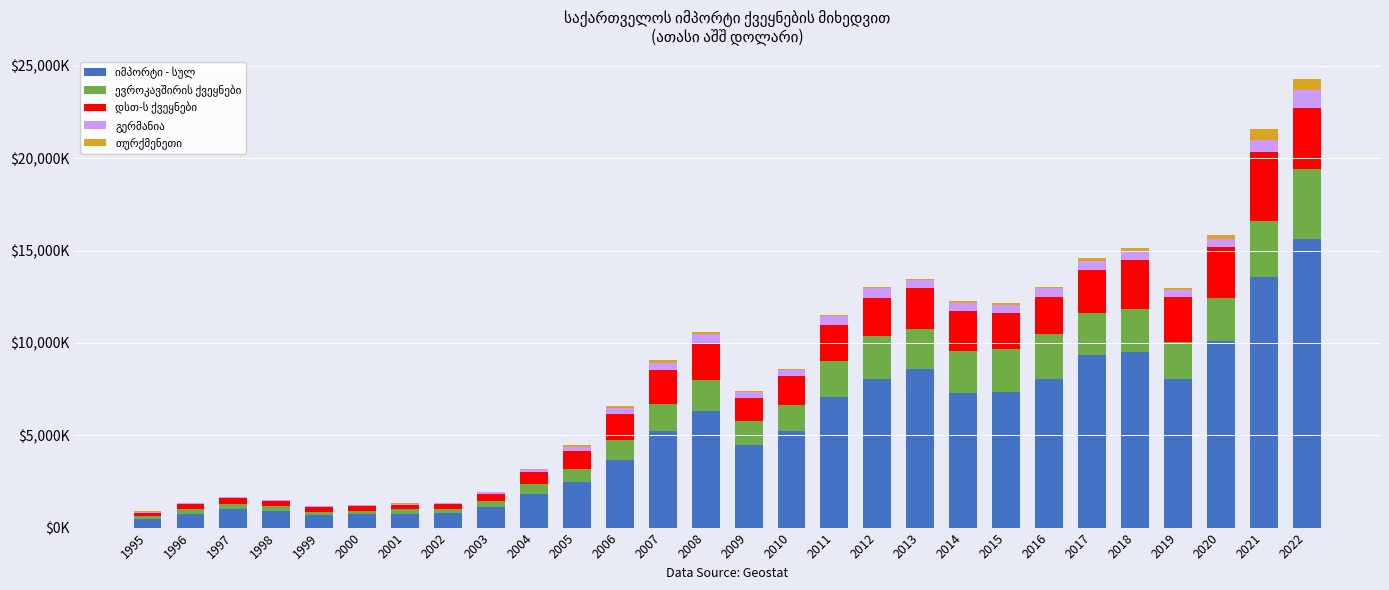

Does the chart contain any negative values?

No